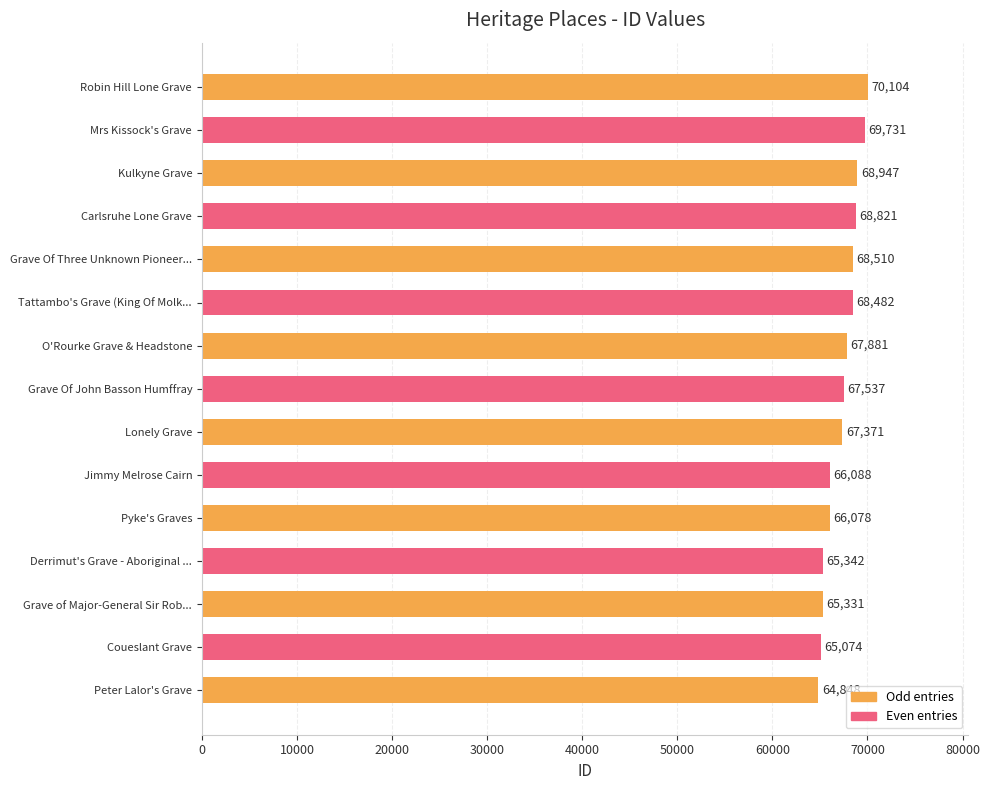

What is the approximate value at Mrs Kissock's Grave, to the nearest 100?

69700